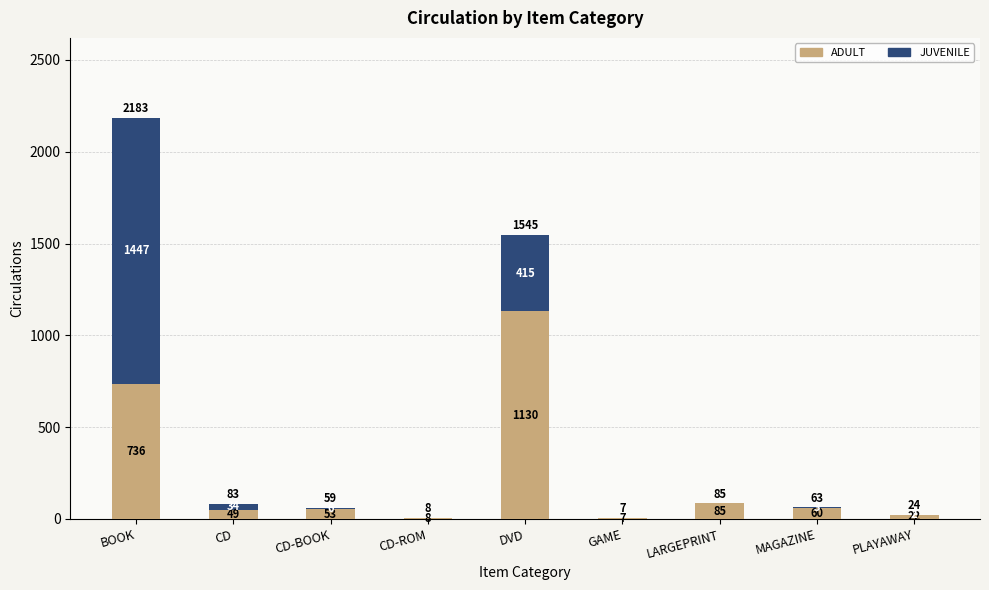

The ADULT series shows 49 at CD. True or false?

True